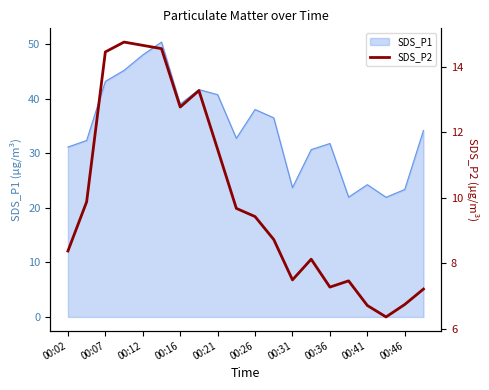

What is the maximum value for SDS_P1?

50.4